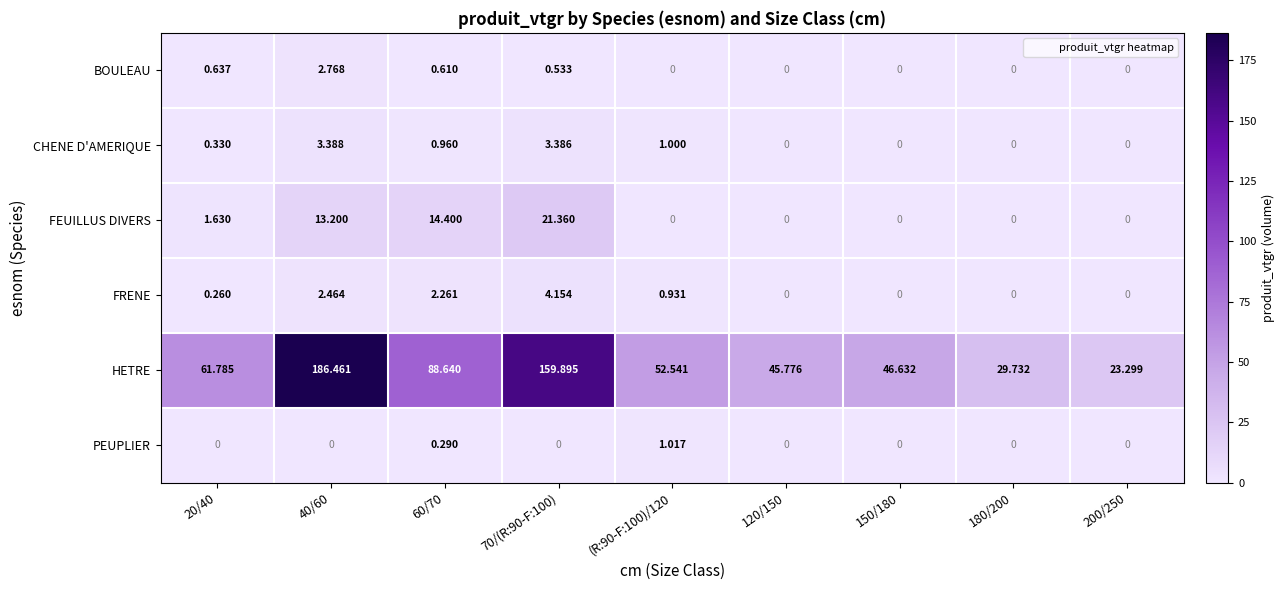

Which series has the largest total across all categories?

HETRE